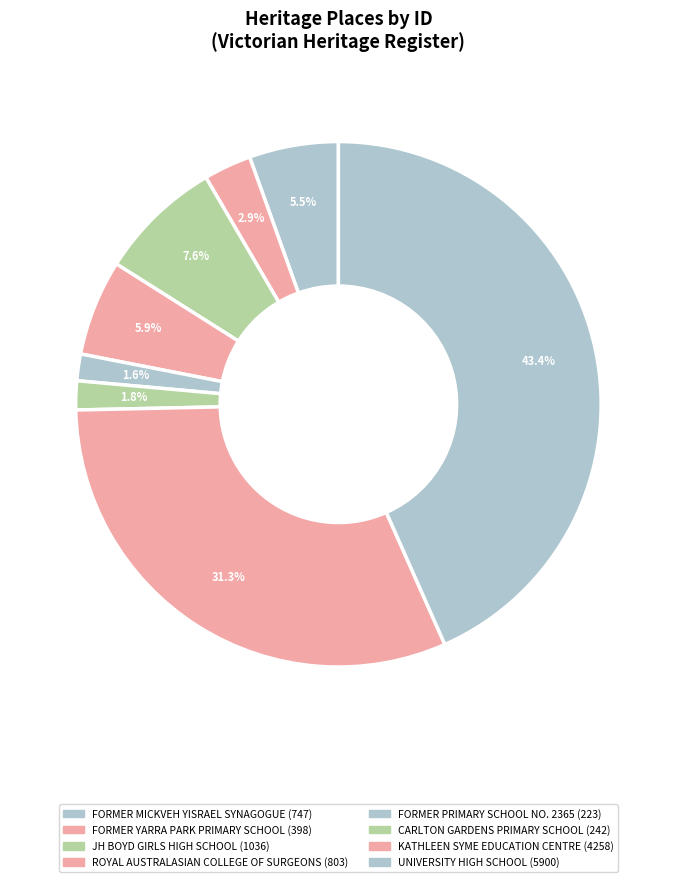

To the nearest percent, what is the difference between the largest and smallest slice percentages?

42%